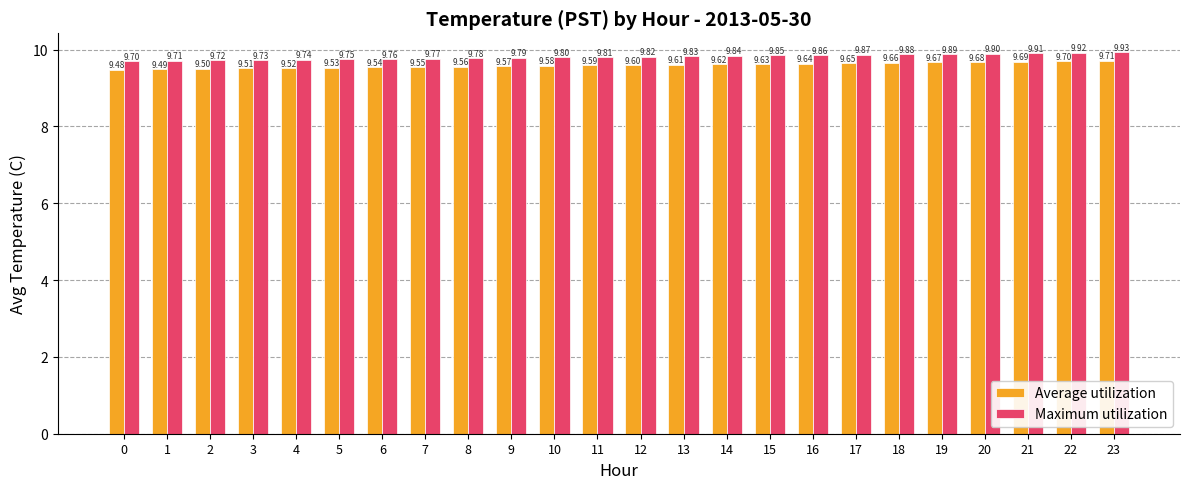

At which category is the sum across all series the highest?

23